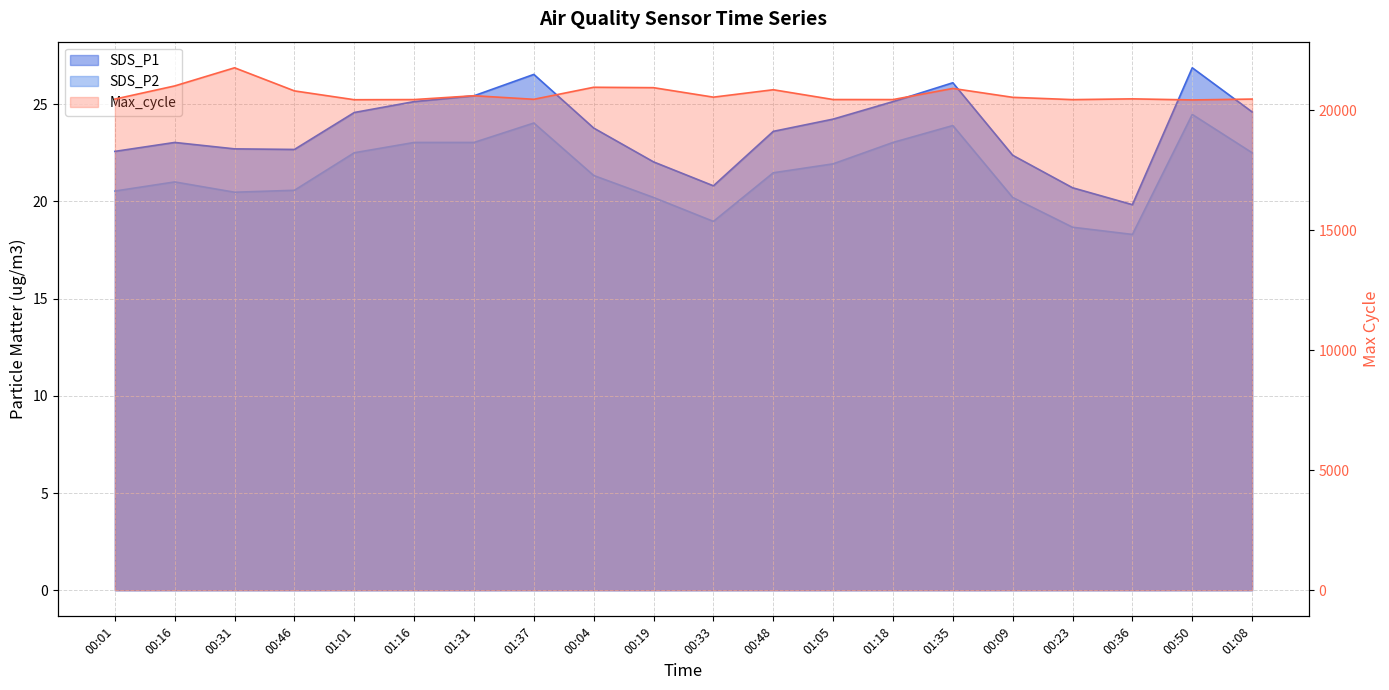

At how many categories does at least one series exceed 2386?

20